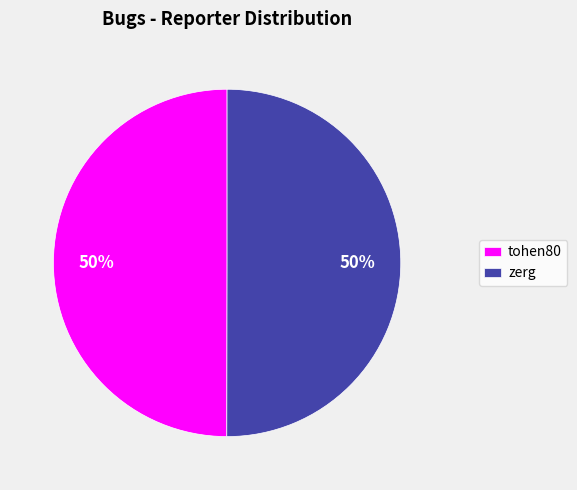

To the nearest percent, what is the combined percentage of zerg and tohen80?

100%